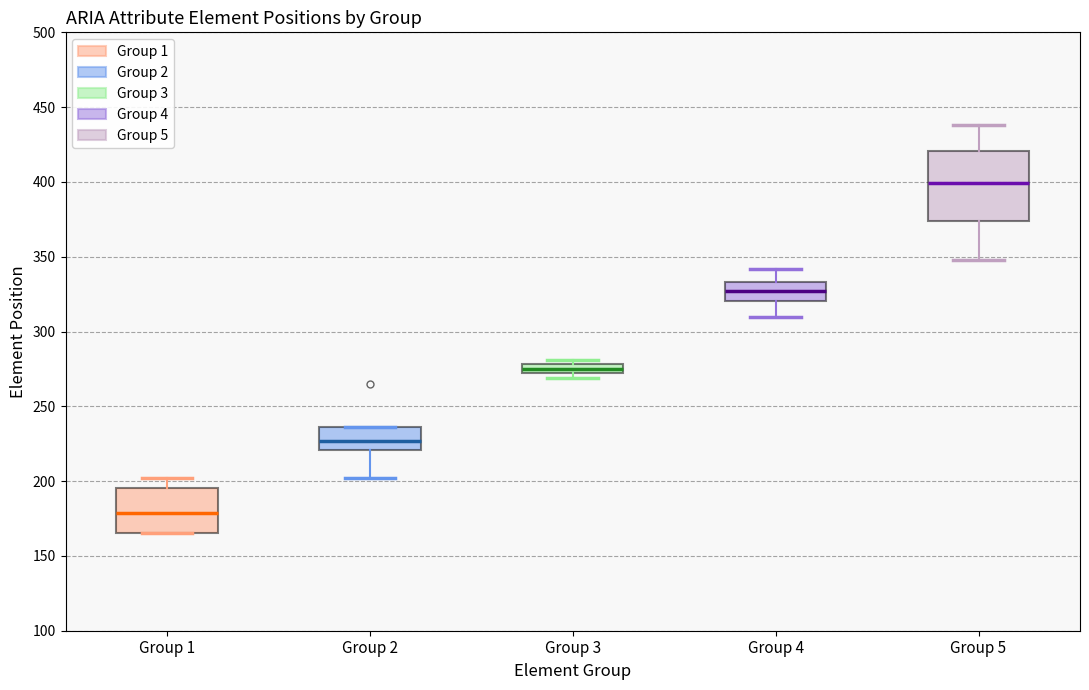

Which box's median line is the lowest?

Group 1